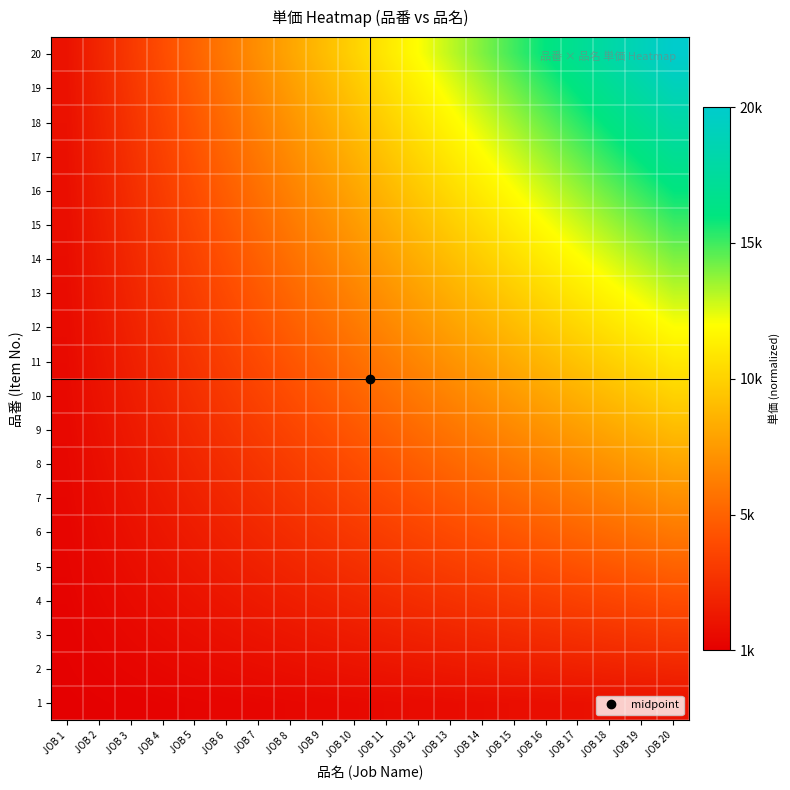

Which series has the largest total across all categories?

20